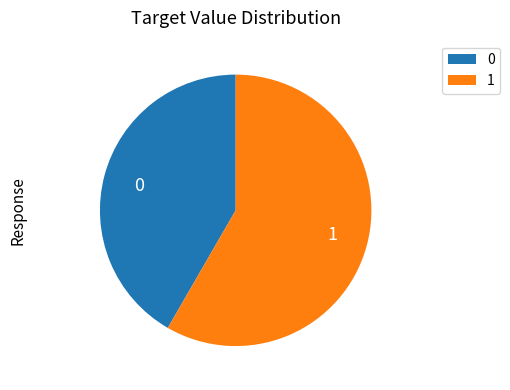

Approximately how many times larger is the value at 1 compared to 0?

1.4